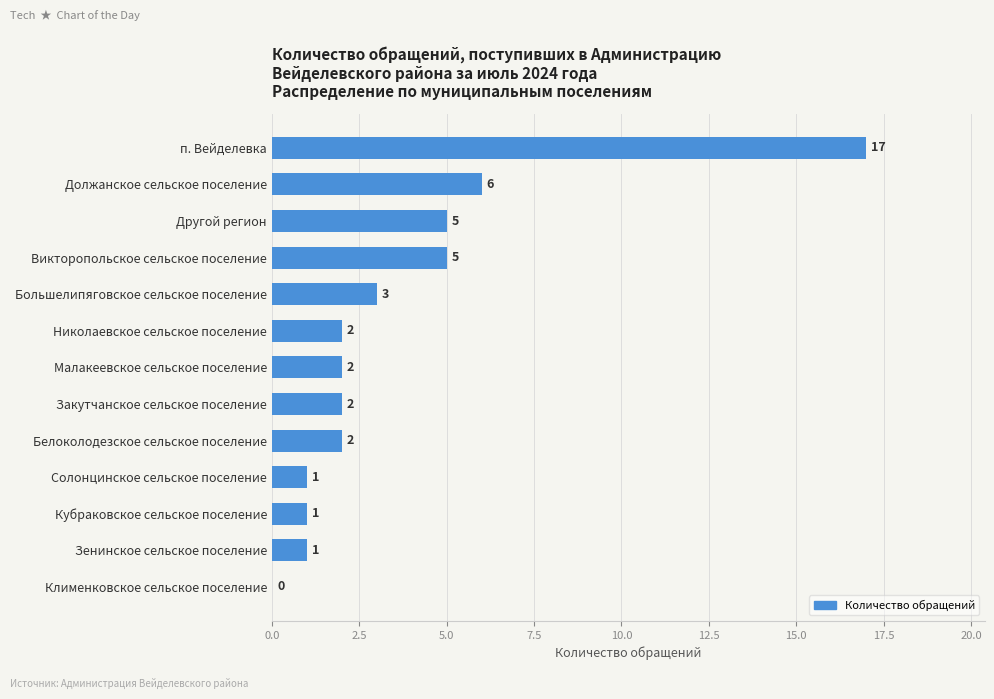

What is the sum of the values at Солонцинское сельское поселение and Другой регион?

6